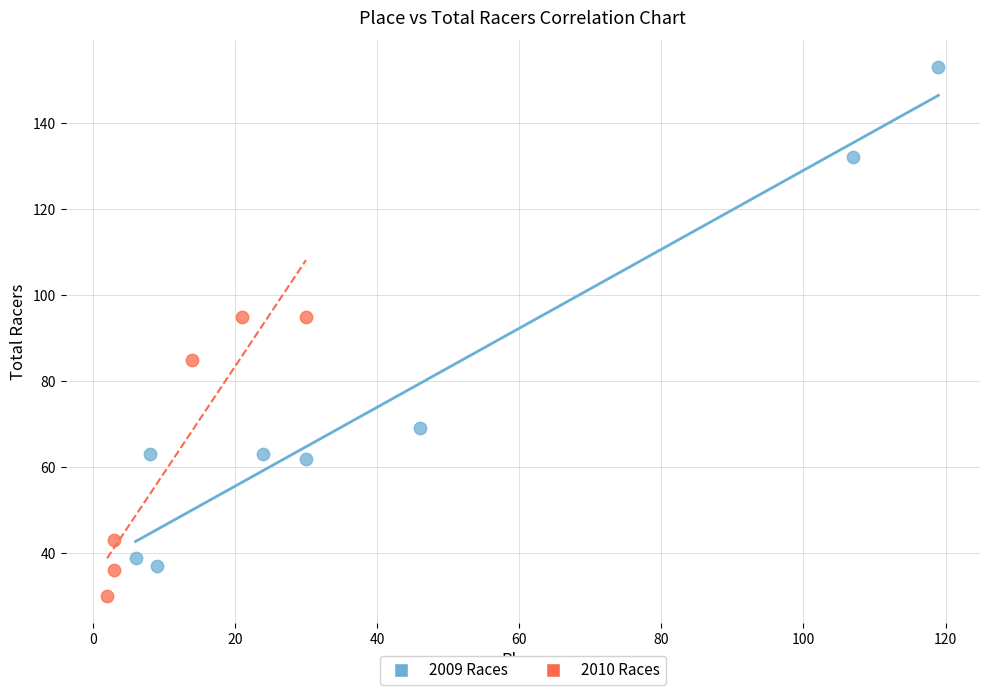

Which series has the largest Y range (max minus min)?

2009 Races